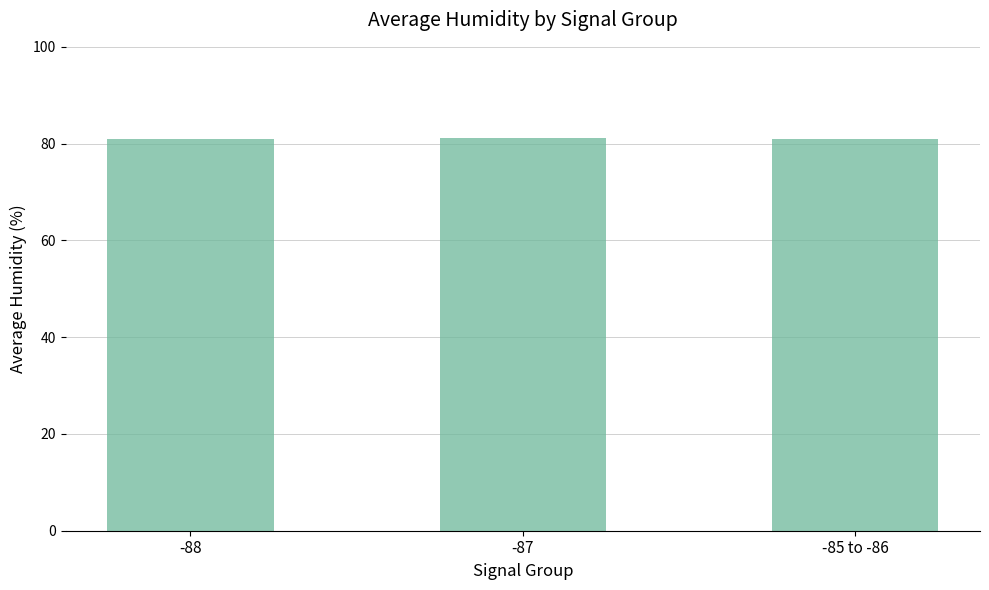

The chart shows a value of 80.9 at -85 to -86. True or false?

True